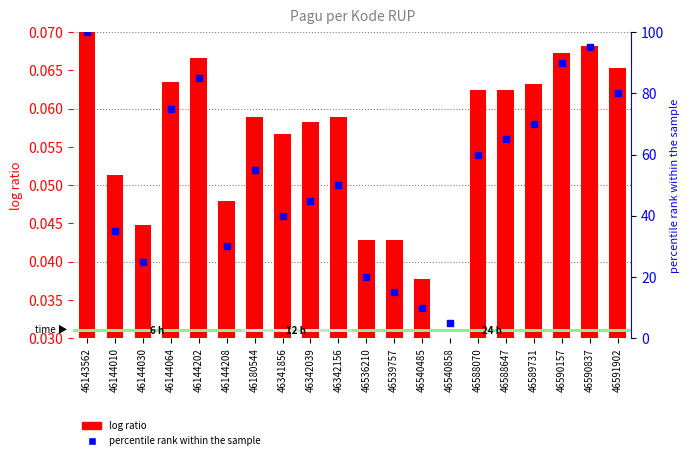

Which series reaches the minimum Y coordinate?

log ratio